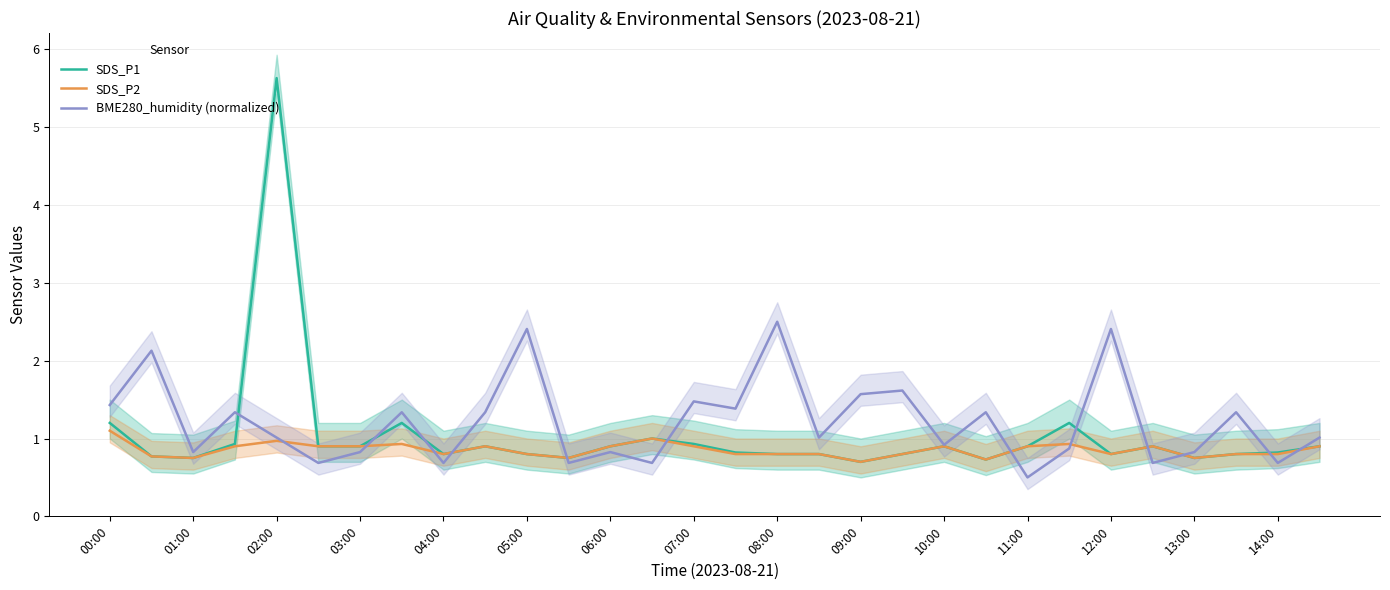

How many lines are shown in the chart?

3